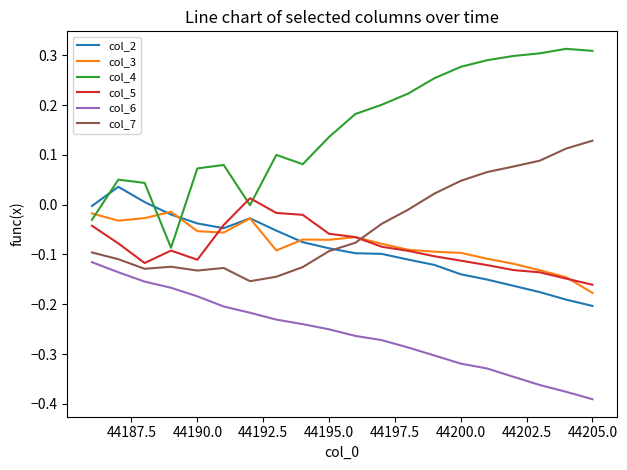

Which series has the largest total across all categories?

col_4